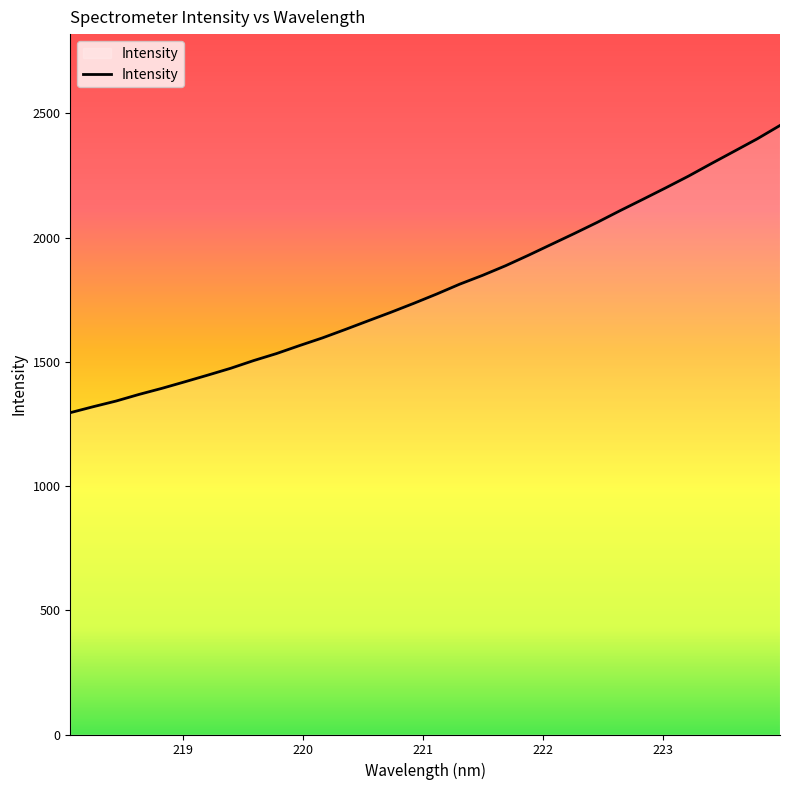

Count the number of data series in this chart.

1